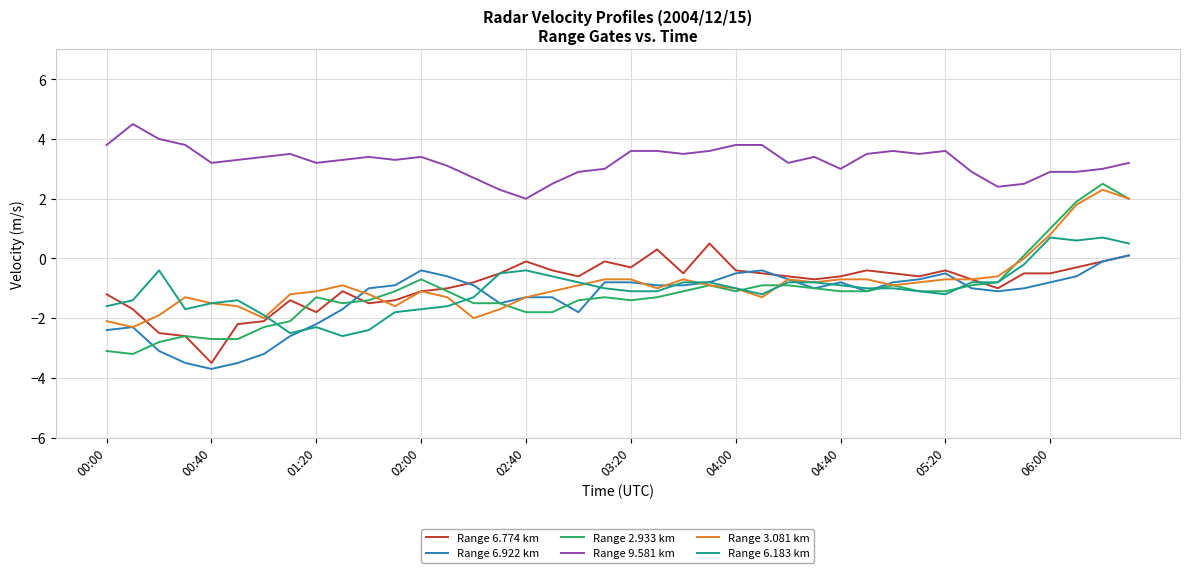

True or false: Range 6.922 km and Range 9.581 km intersect in this chart.

False